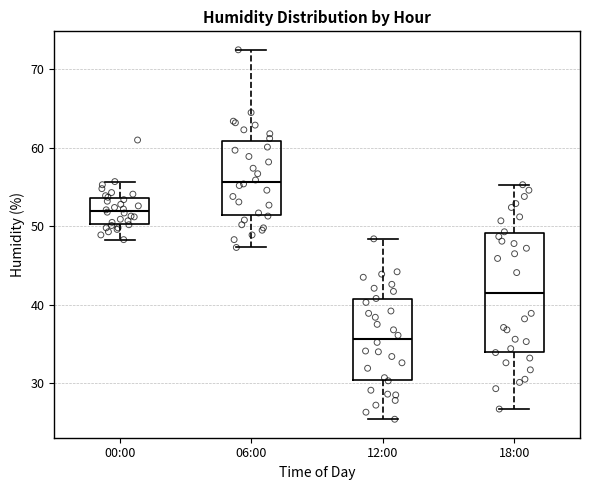

Reading left to right, read every box against the y-axis: the position of its median line, the range the box covers, and the ends of its whiskers. The values are not printed on the chart, so give them approximately, as read against the axis.

00:00: median 52, box 50 to 54, whiskers 48 to 56
06:00: median 56, box 51 to 61, whiskers 47 to 73
12:00: median 36, box 30 to 41, whiskers 25 to 48
18:00: median 42, box 34 to 49, whiskers 27 to 55